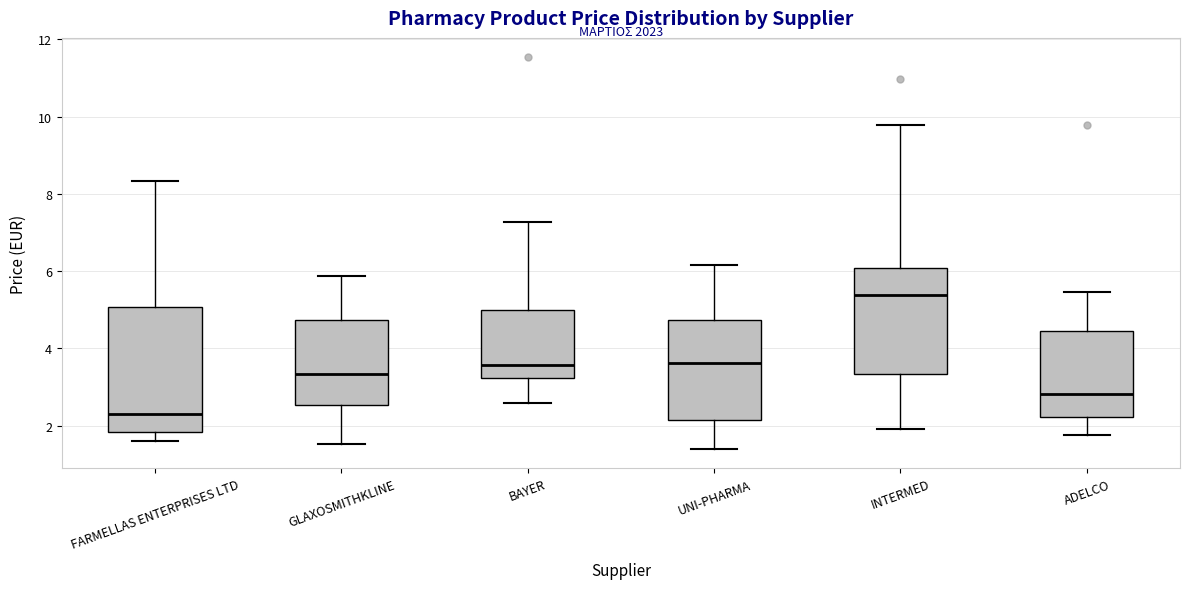

Reading left to right, transcribe this box plot: for each box, give where its median line is, the range the box spans, and where its two whiskers end, as read against the y-axis. The values are not printed on the chart, so give them approximately, as read against the axis.

FARMELLAS ENTERPRISES LTD: median 2.2, box 1.8 to 5.0, whiskers 1.6 to 8.4
GLAXOSMITHKLINE: median 3.4, box 2.6 to 4.8, whiskers 1.6 to 5.8
BAYER: median 3.6, box 3.2 to 5.0, whiskers 2.6 to 7.2
UNI-PHARMA: median 3.6, box 2.2 to 4.8, whiskers 1.4 to 6.2
INTERMED: median 5.4, box 3.4 to 6.0, whiskers 2.0 to 9.8
ADELCO: median 2.8, box 2.2 to 4.4, whiskers 1.8 to 5.4